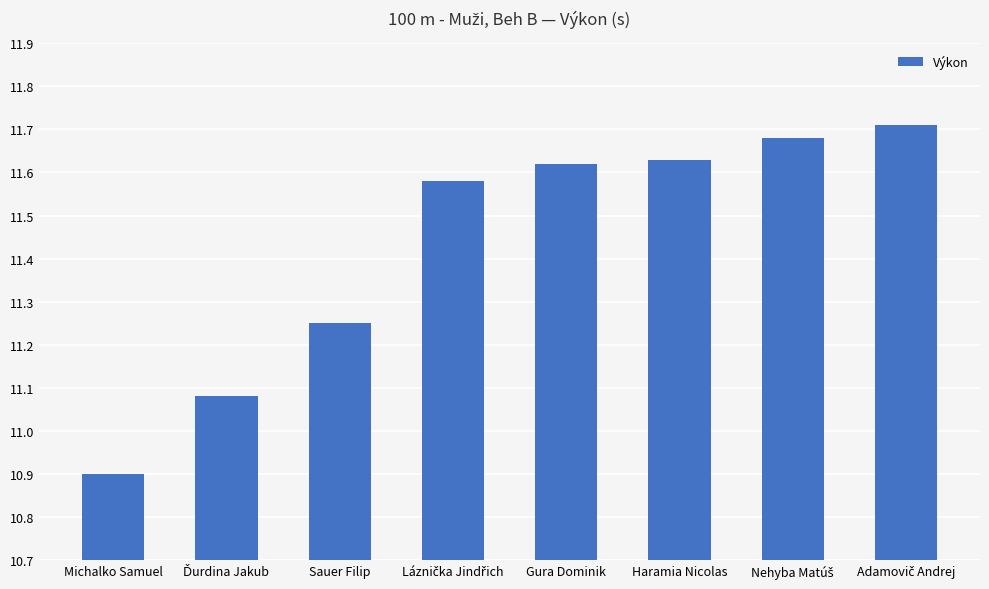

What is the minimum value shown in the chart?

10.9